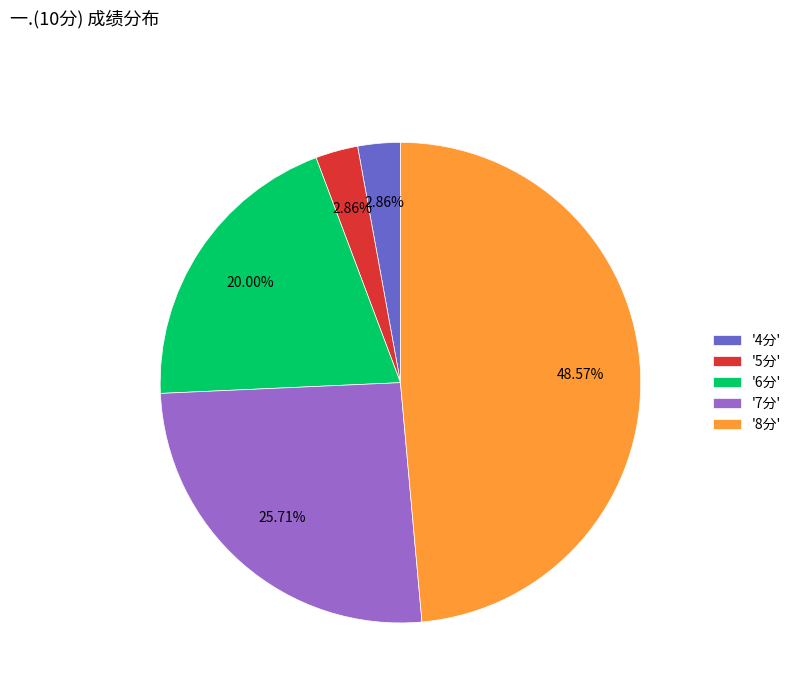

Which has a higher value, '7分' or '4分'?

'7分'